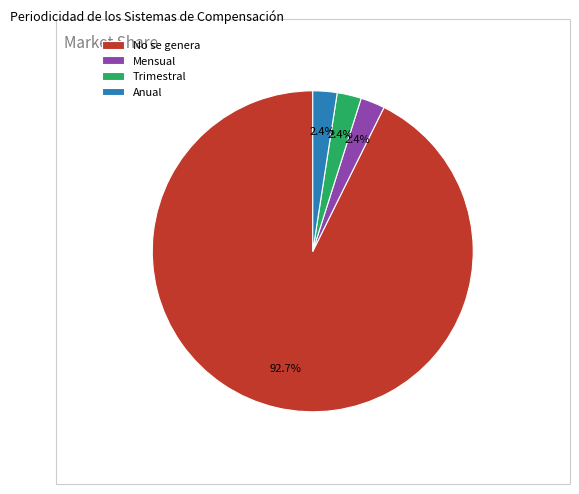

Which slice is the largest?

No se genera